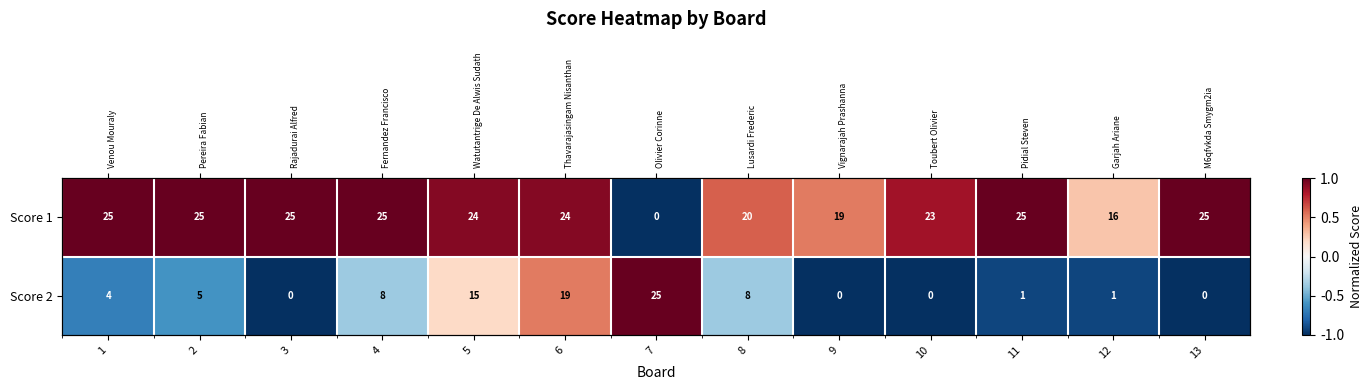

Is it true that Score 1 equals 0.4 at 5?

False